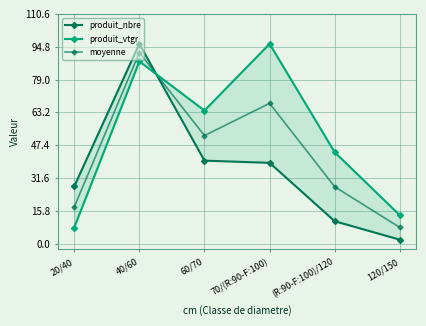

What value does the moyenne series have at 40/60?

92.0